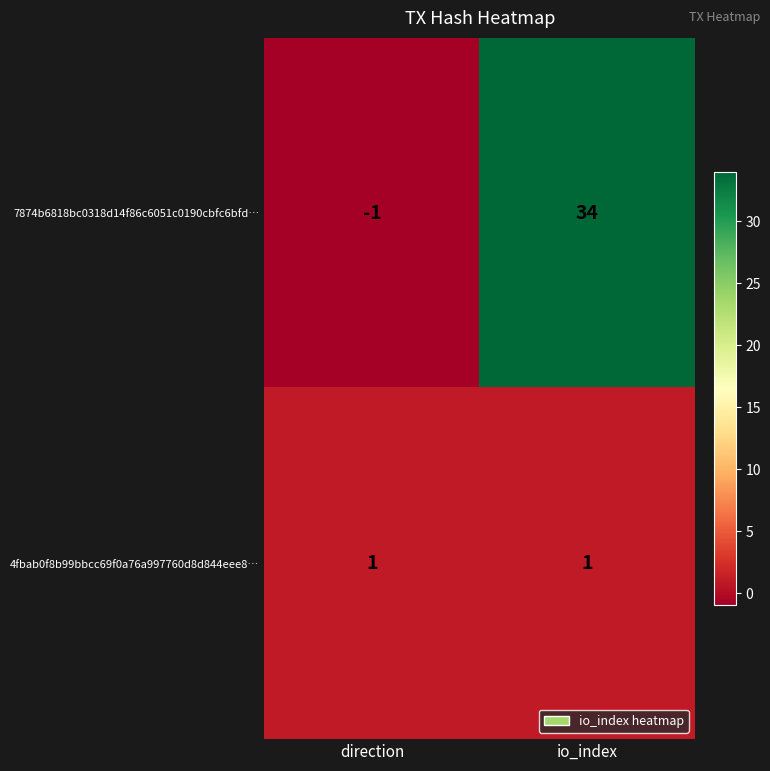

Which series changed the most between direction and io_index?

7874b6818bc0318d14f86c6051c0190cbfc6bfd…